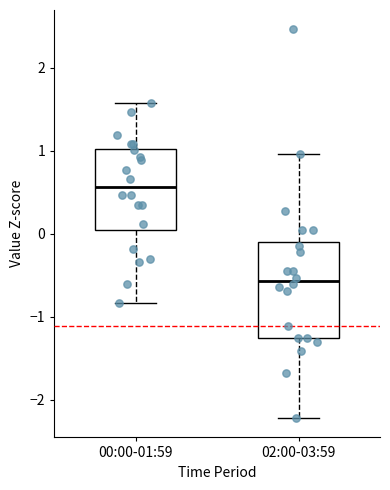

Reading left to right, transcribe this box plot: for each box, give where its median line is, the range the box spans, and where its two whiskers end, as read against the y-axis. The values are not printed on the chart, so give them approximately, as read against the axis.

00:00-01:59: median 0.6, box 0.0 to 1.0, whiskers -0.8 to 1.6
02:00-03:59: median -0.6, box -1.3 to -0.1, whiskers -2.2 to 1.0